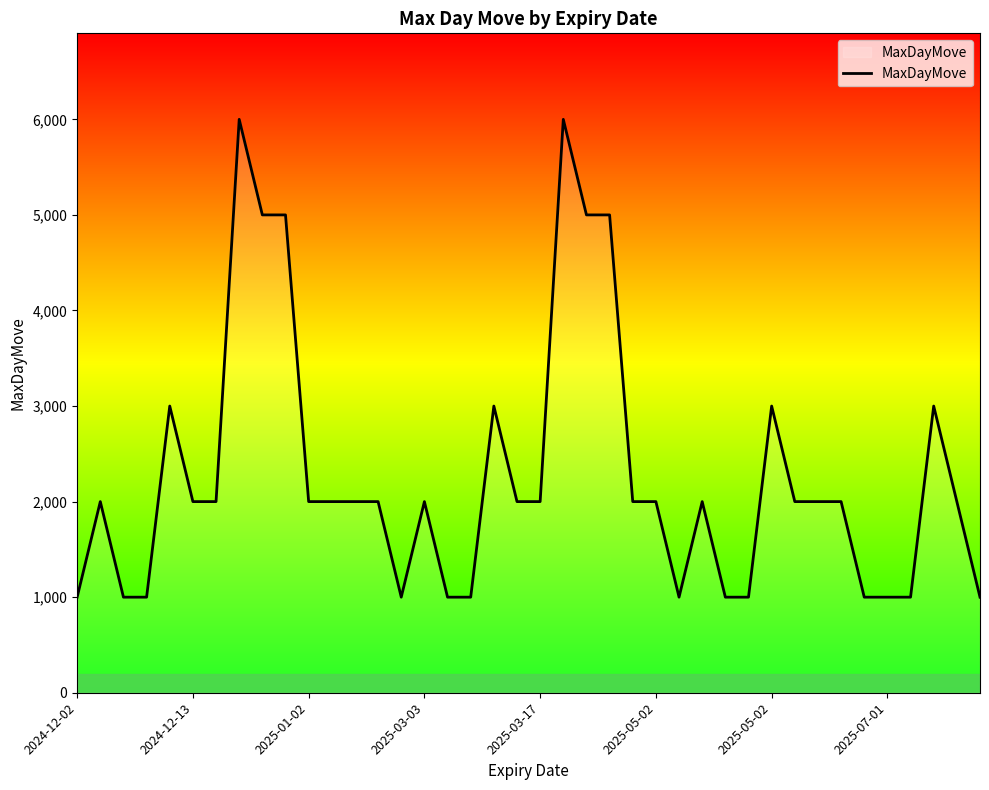

What is the maximum value shown in the chart?

6000